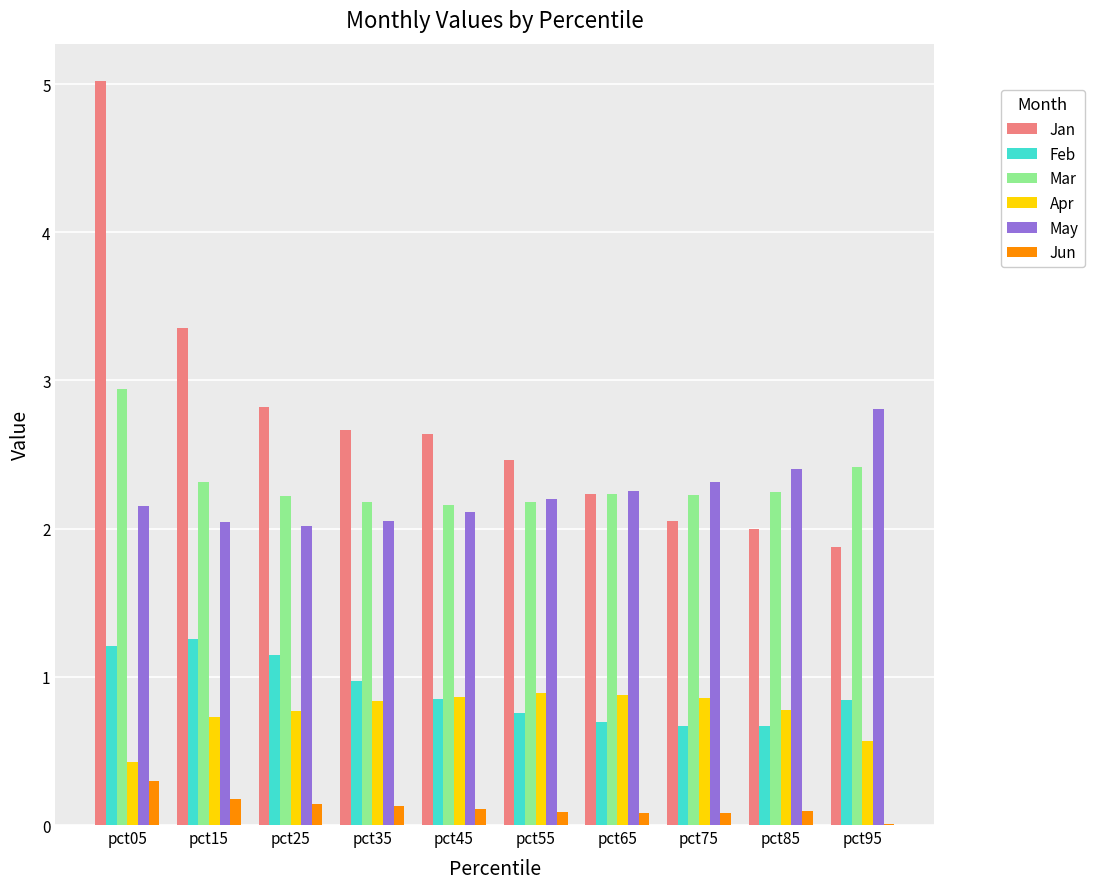

How many groups of bars are there?

10